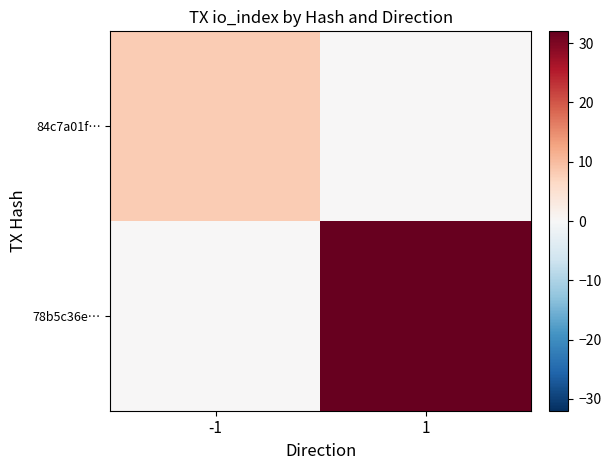

True or false: 78b5c36e… has a value of 17 at 1.

False